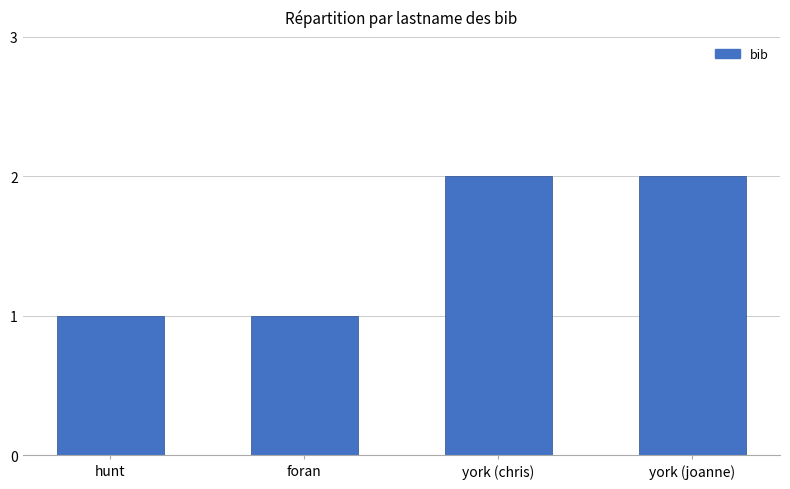

What is the label of the 1st bar from the left?

hunt